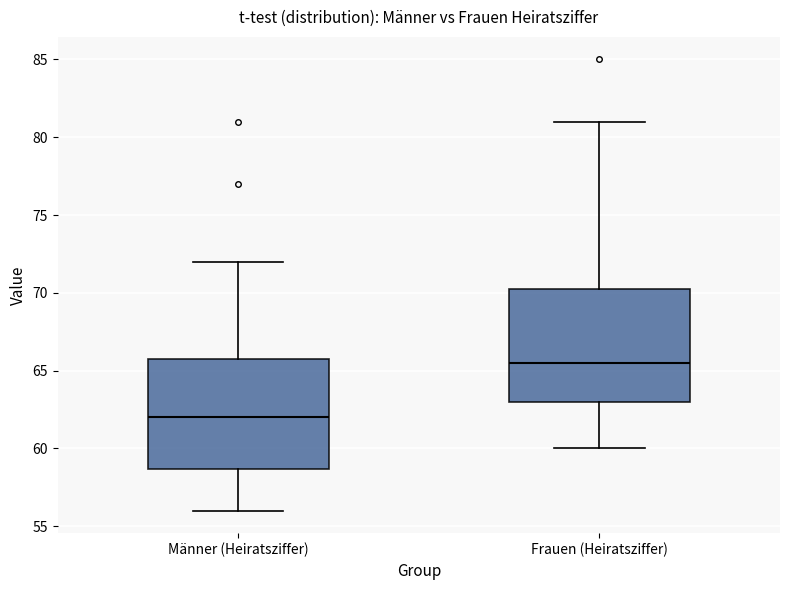

Where does the upper whisker of the box for Frauen (Heiratsziffer) end on the y-axis? The values are not printed on the chart, so give them approximately, as read against the axis.

81.0